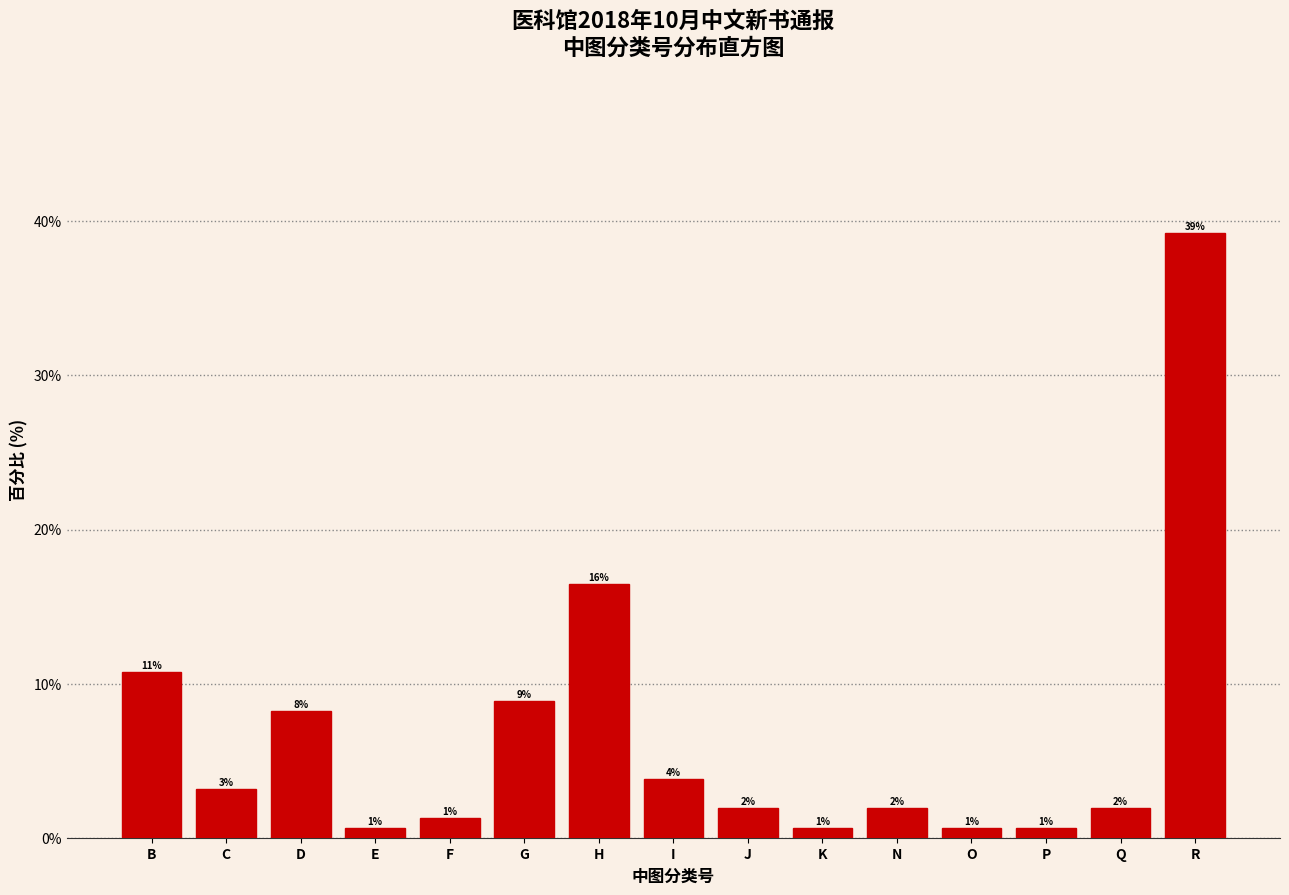

Are the bars horizontal?

No